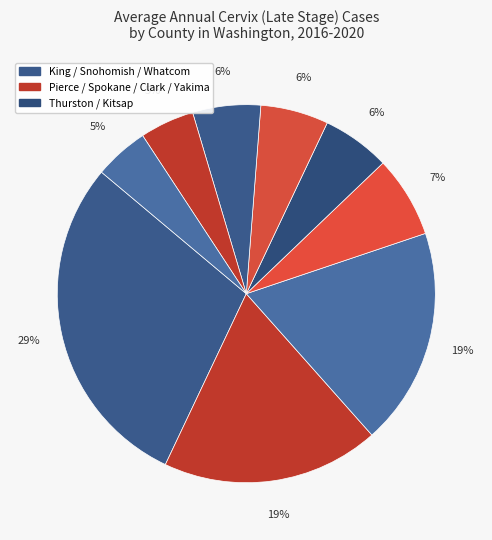

Rank the categories by value from highest to lowest.

King County, Pierce County, Snohomish County, Spokane County, Thurston County, Kitsap County, Whatcom County, Clark County, Yakima County